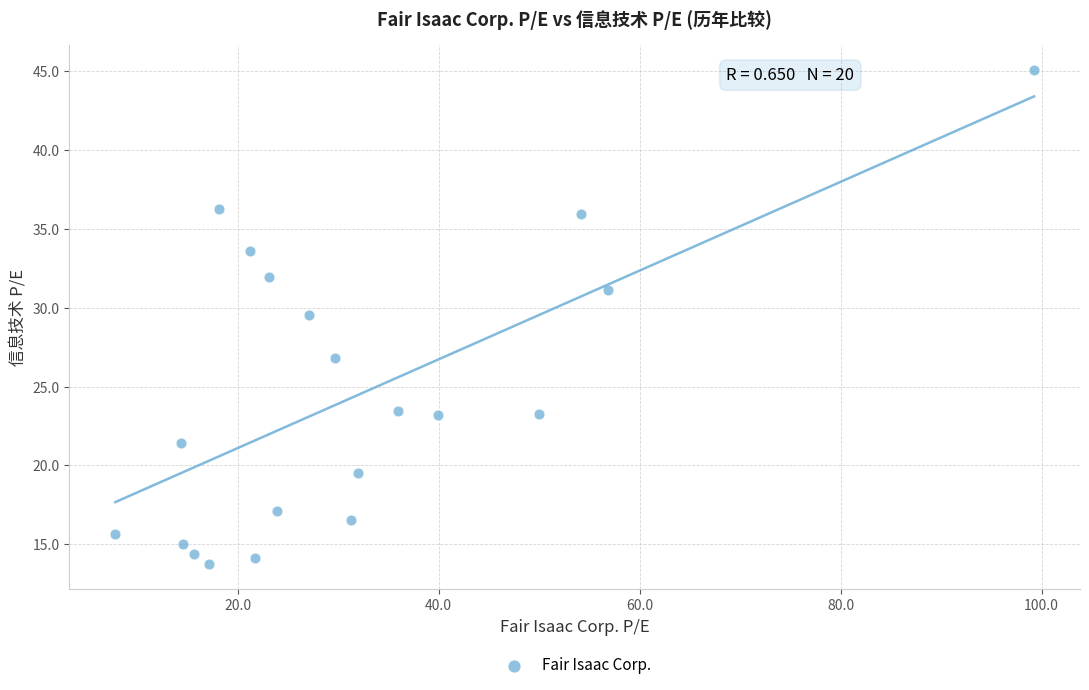

What is the range of X values (max minus min)?

91.4